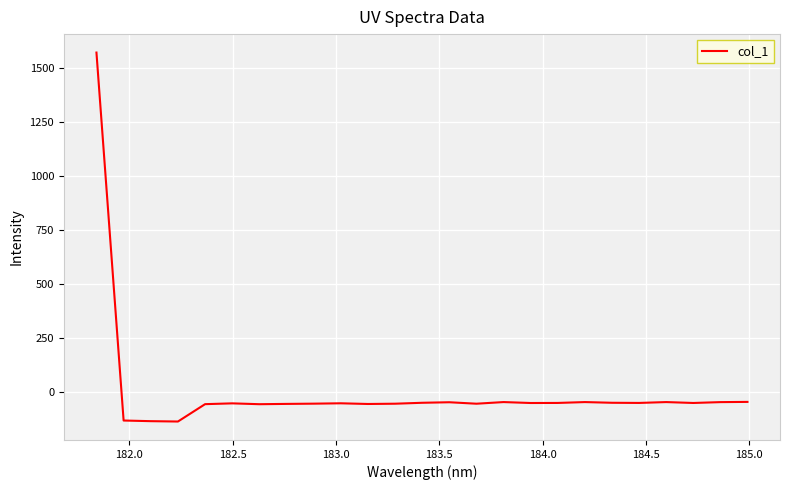

What is the maximum value shown in the chart?

1571.8